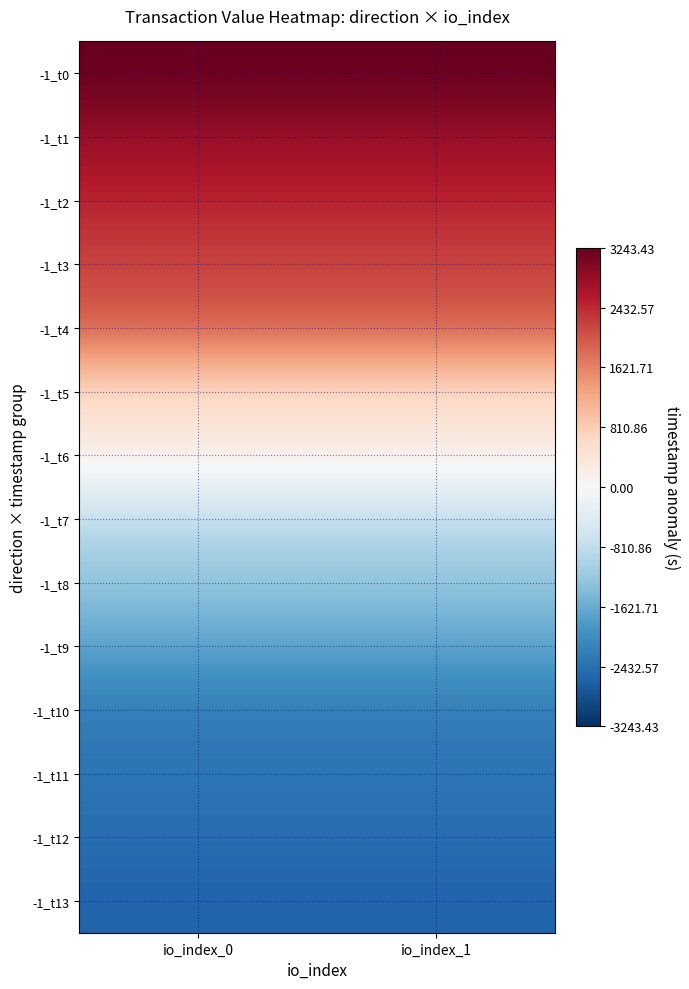

What is the maximum value shown in the chart?

3243.4